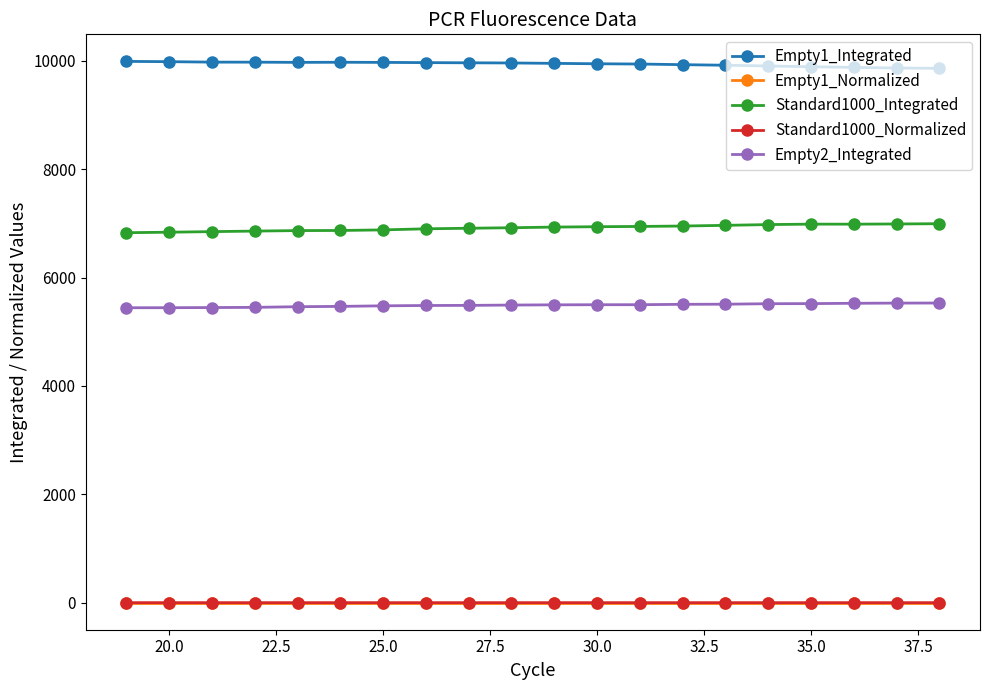

What is the maximum value shown in the chart?

9989.5